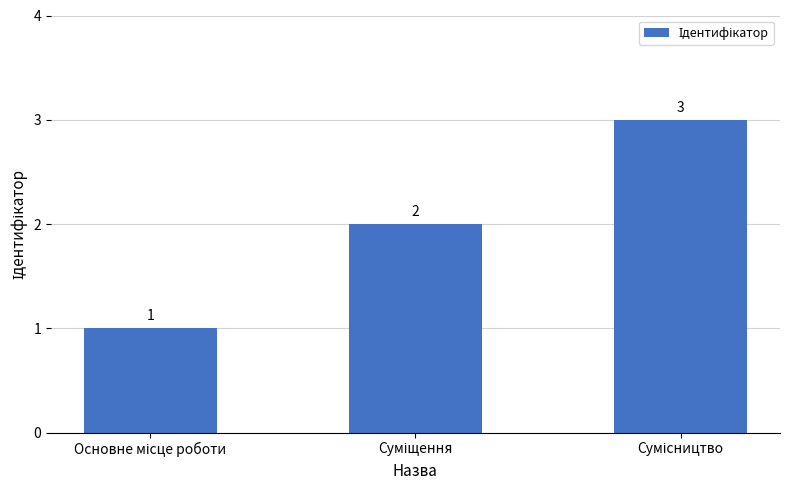

Count the values in the range 1 to 3.

3